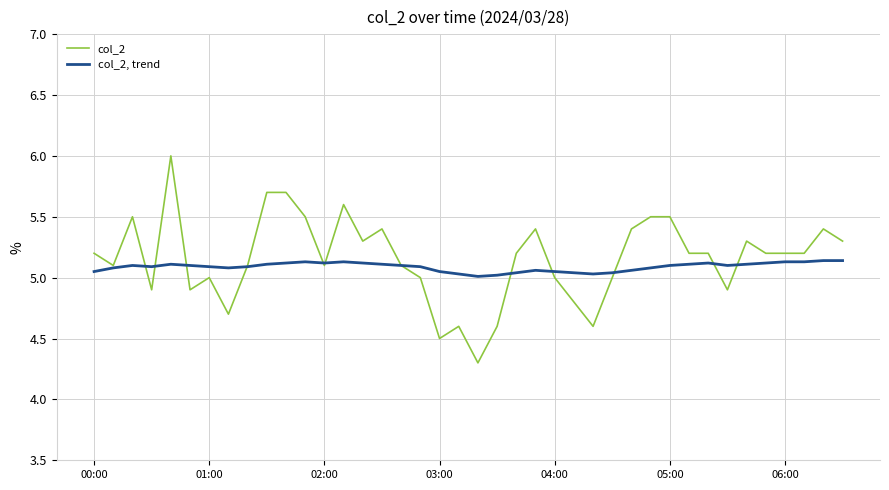

What is the average value of the col_2 series?

5.2